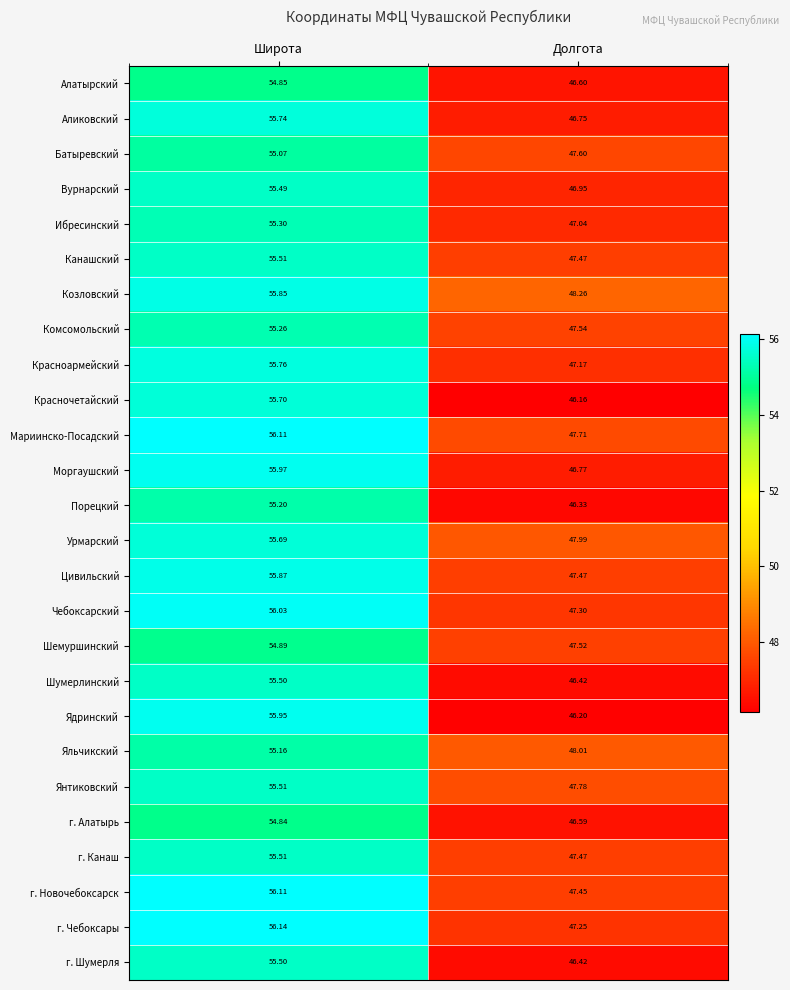

What is the smallest value displayed?

46.2